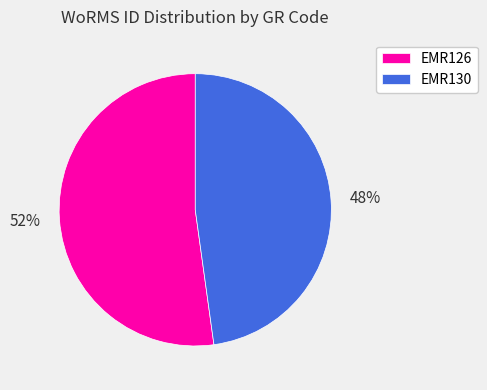

To the nearest percent, what is the combined percentage of EMR130 and EMR126?

100%